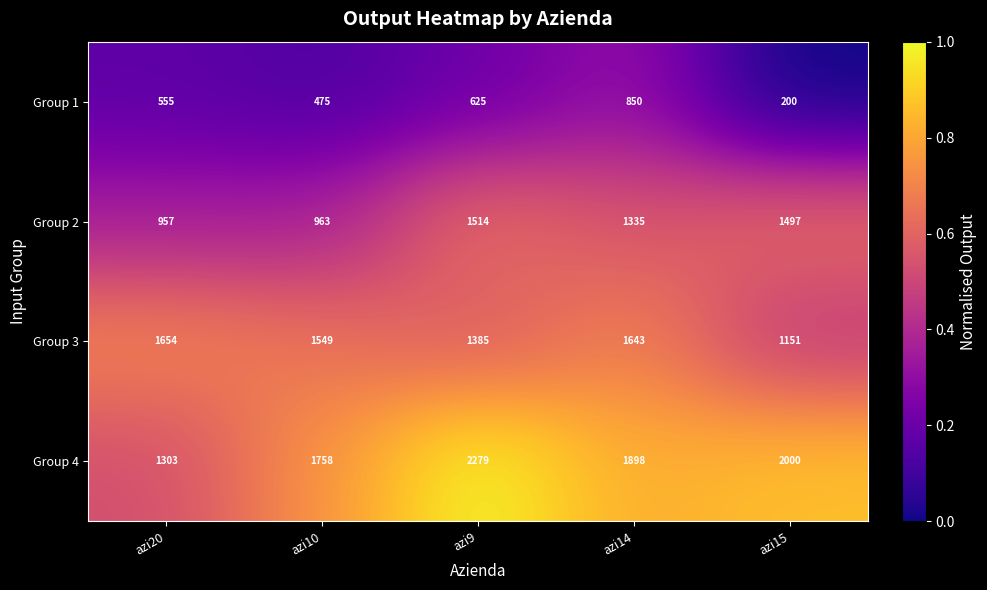

The Group 4 series shows 2884 at azi14. True or false?

False